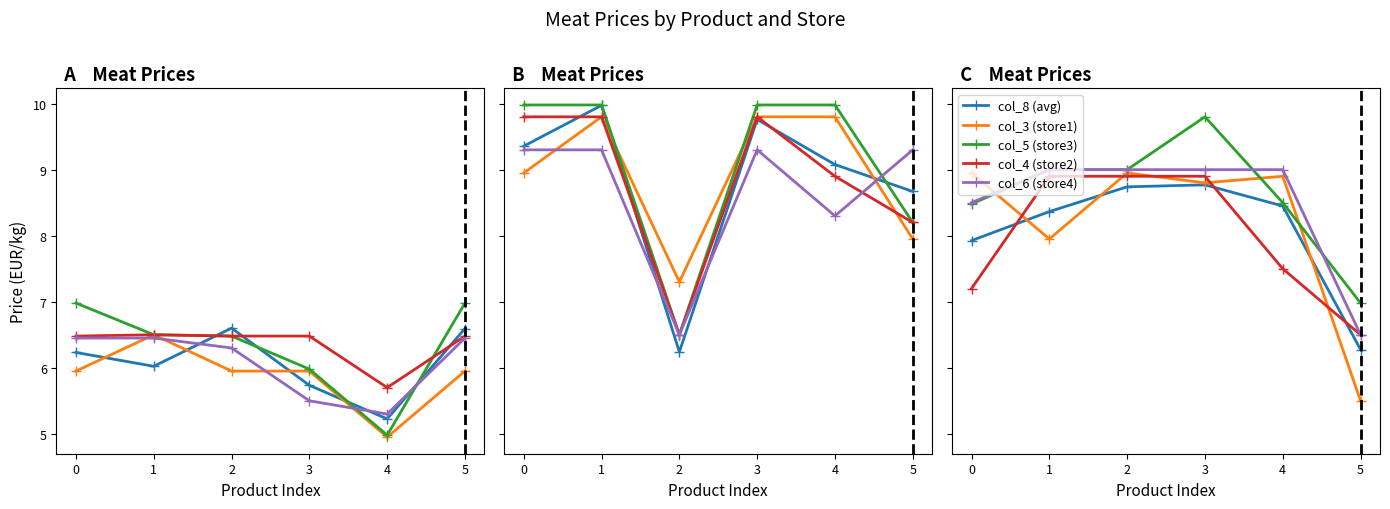

Which category has the lowest value in the col_6 (store4) series?

5